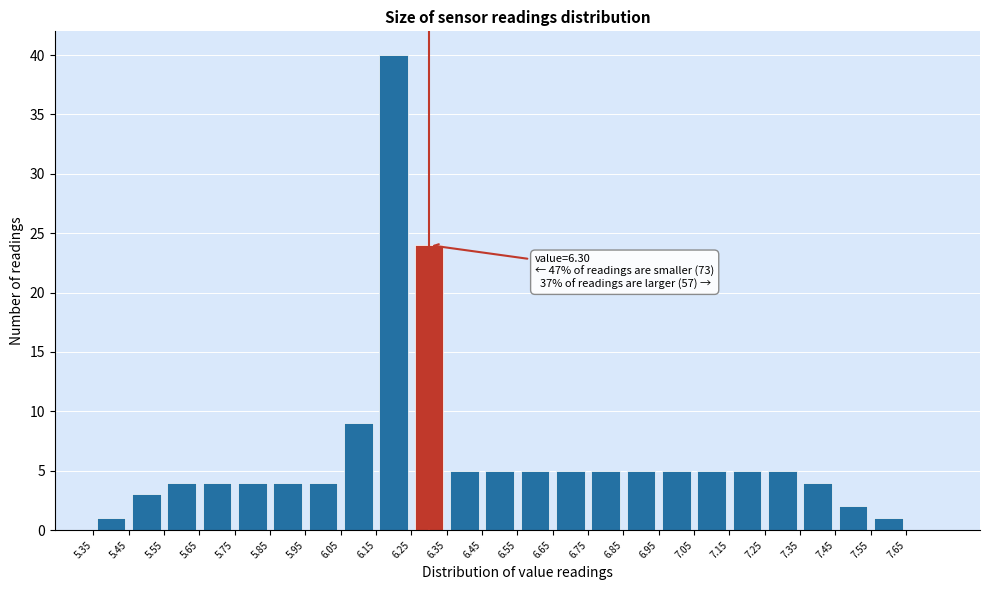

Over which range of the x-axis is the bar tallest?

6.15 to 6.25